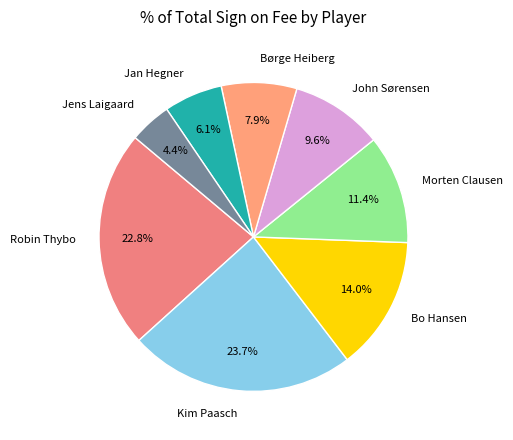

Does Morten Clausen account for over 50% of the chart?

No